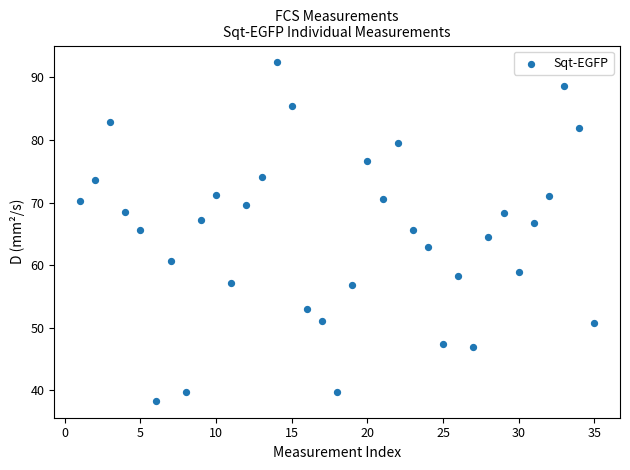

What is the range of Y values (max minus min)?

54.1